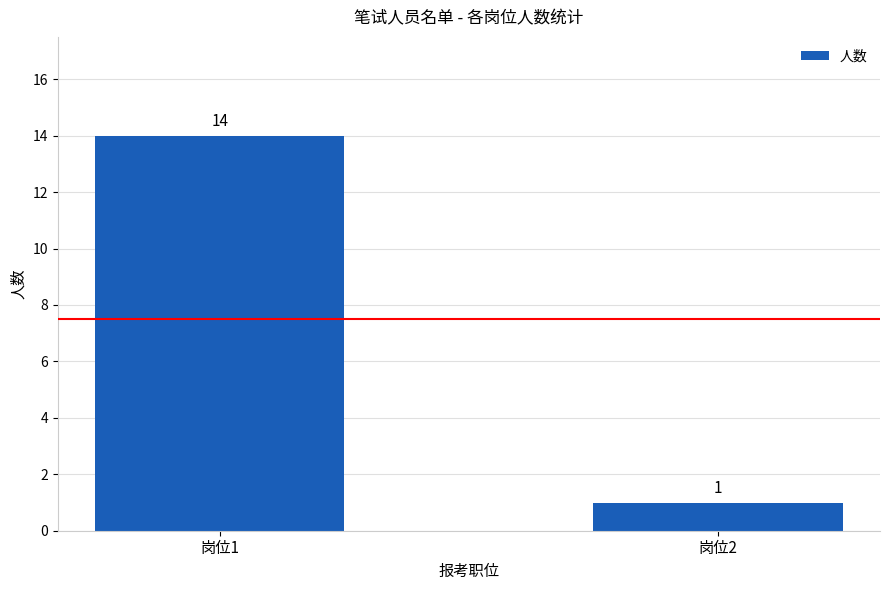

What is the difference between the maximum and minimum values?

13